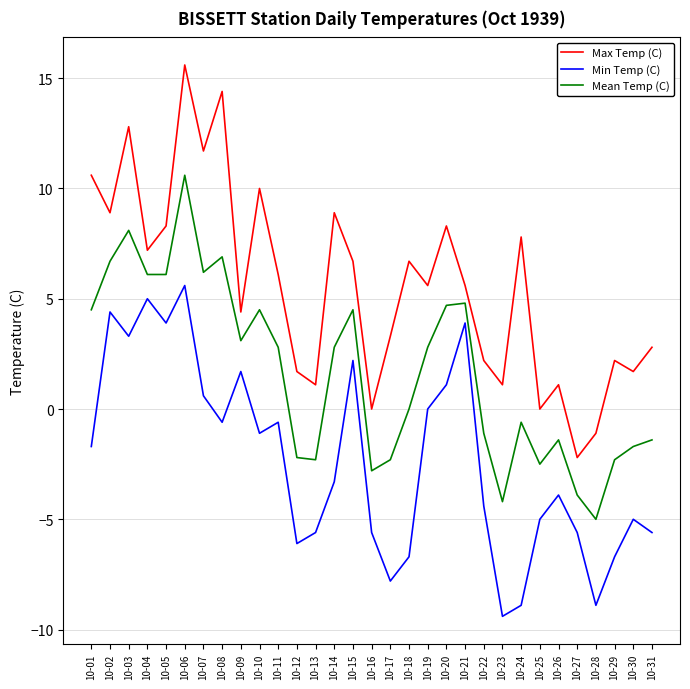

At which category does Max Temp (C) reach its first local peak?

10-03